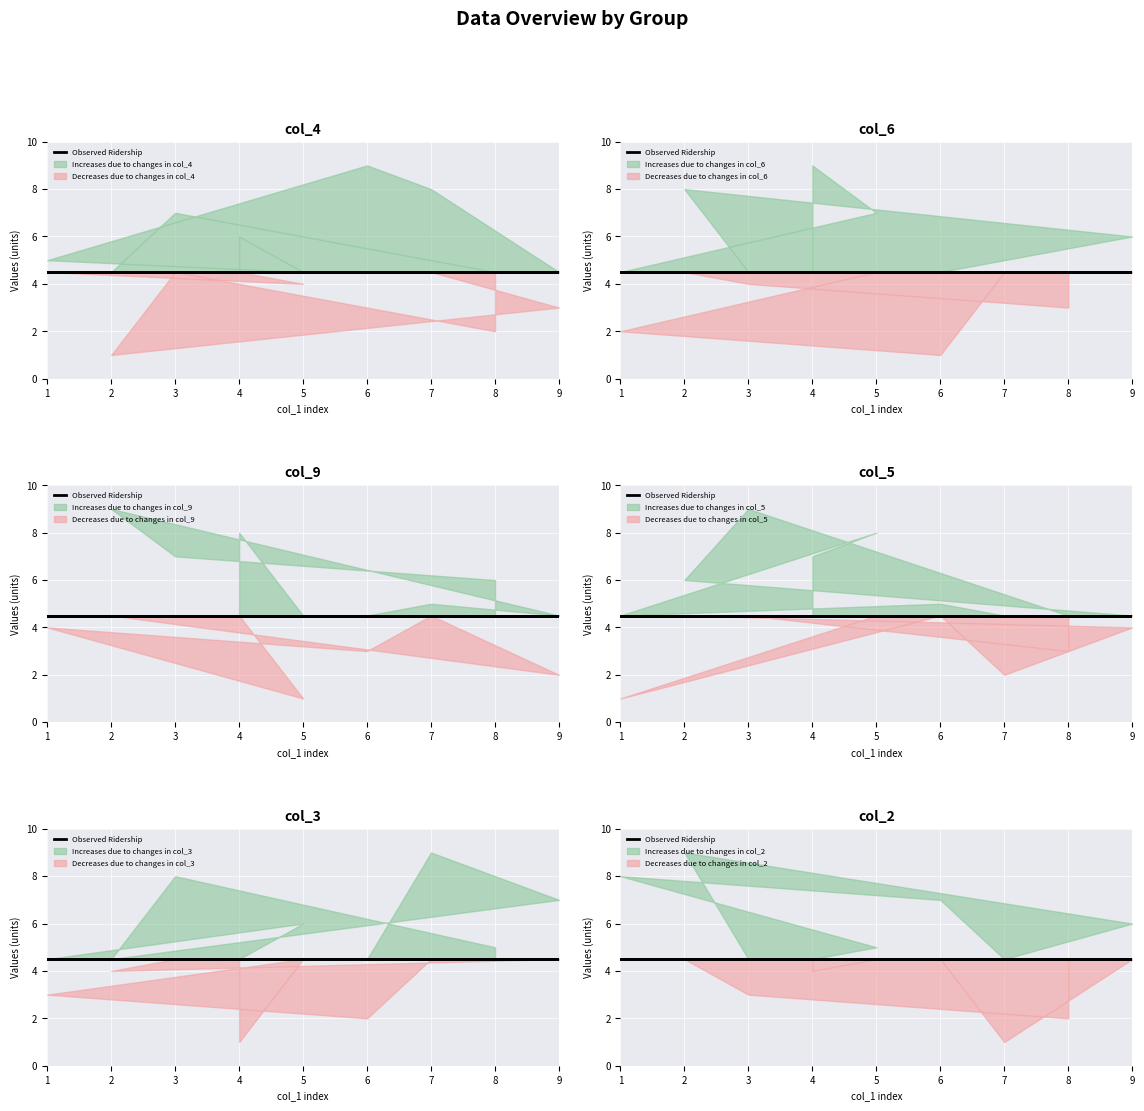

In col_9, how many points are higher than both neighbors (excluding endpoints)?

3